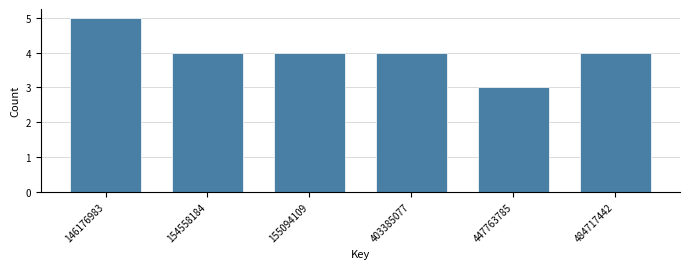

Reading left to right, what are all the values shown in this chart?

5	4	4	4	3	4